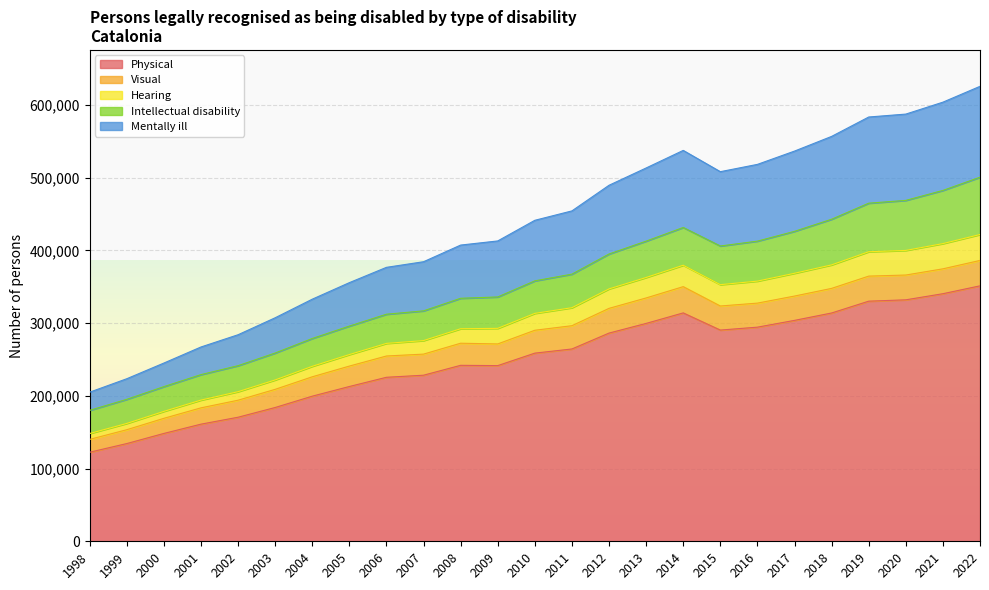

The value of Physical at 2015 is 412733. True or false?

False